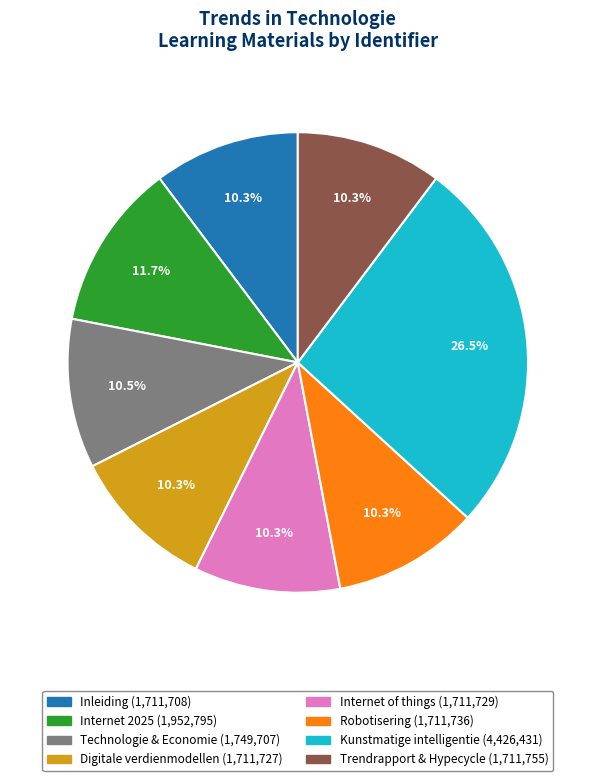

Is there a majority slice in this chart?

No